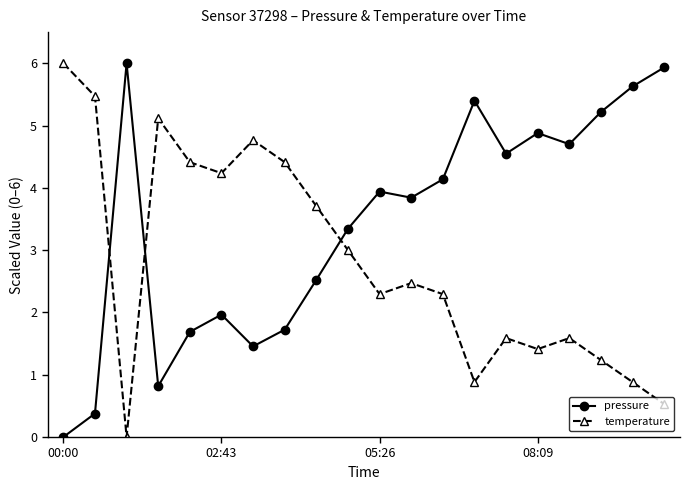

What is the highest value of the temperature series?

6.0